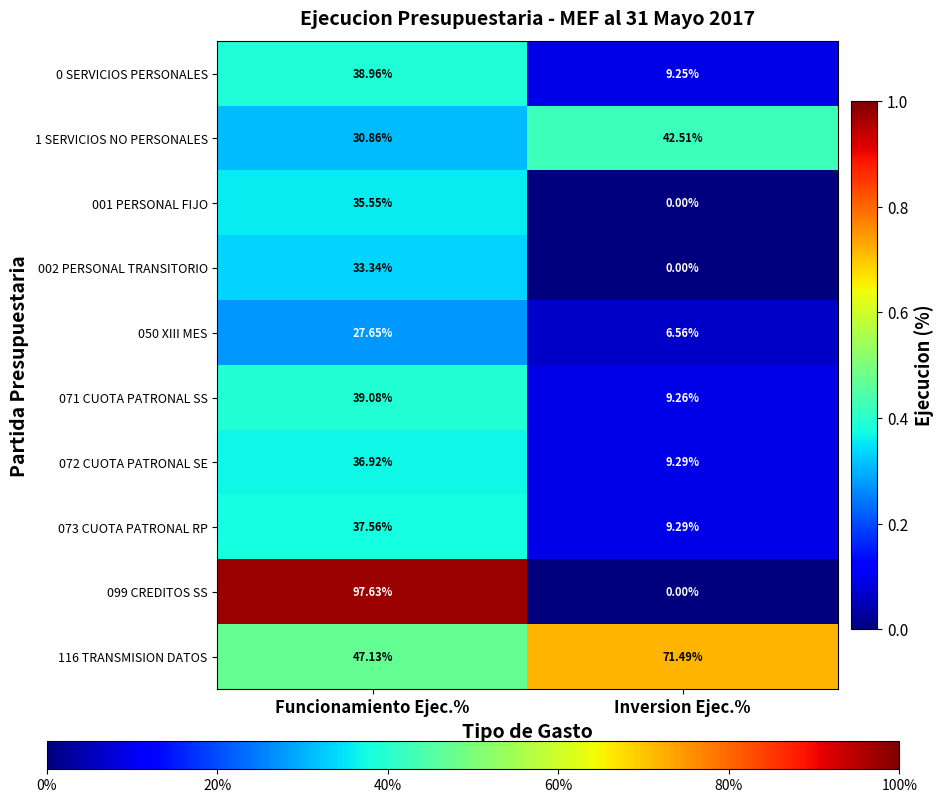

At which label does 050 XIII MES reach its minimum?

Inversion Ejec.%